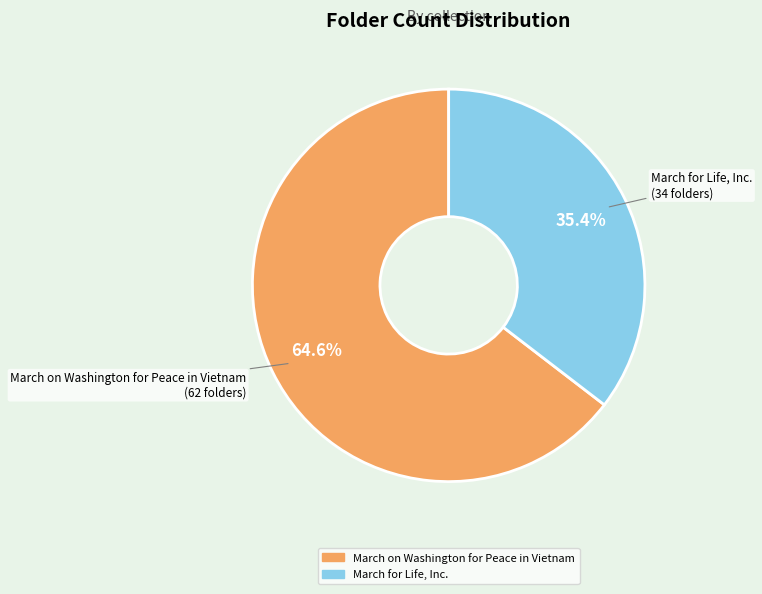

Is it true that March for Life, Inc. is 42% of the pie?

False